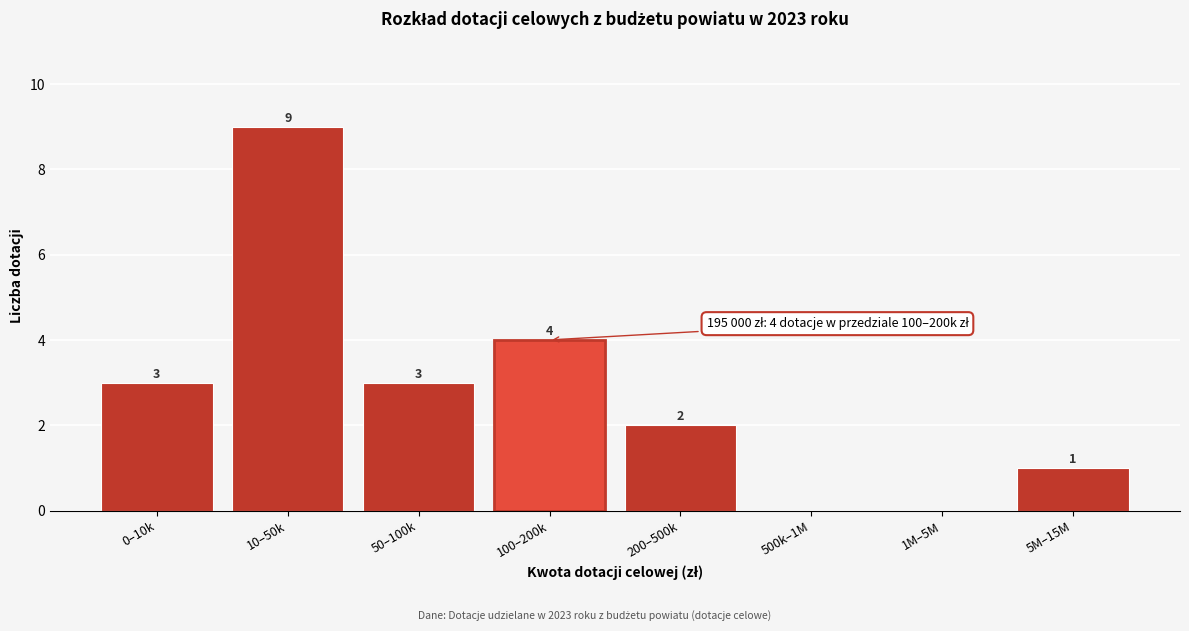

Reading right to left, what are all the values shown in this chart?

5M–15M=1	1M–5M=0	500k–1M=0	200–500k=2	100–200k=4	50–100k=3	10–50k=9	0–10k=3